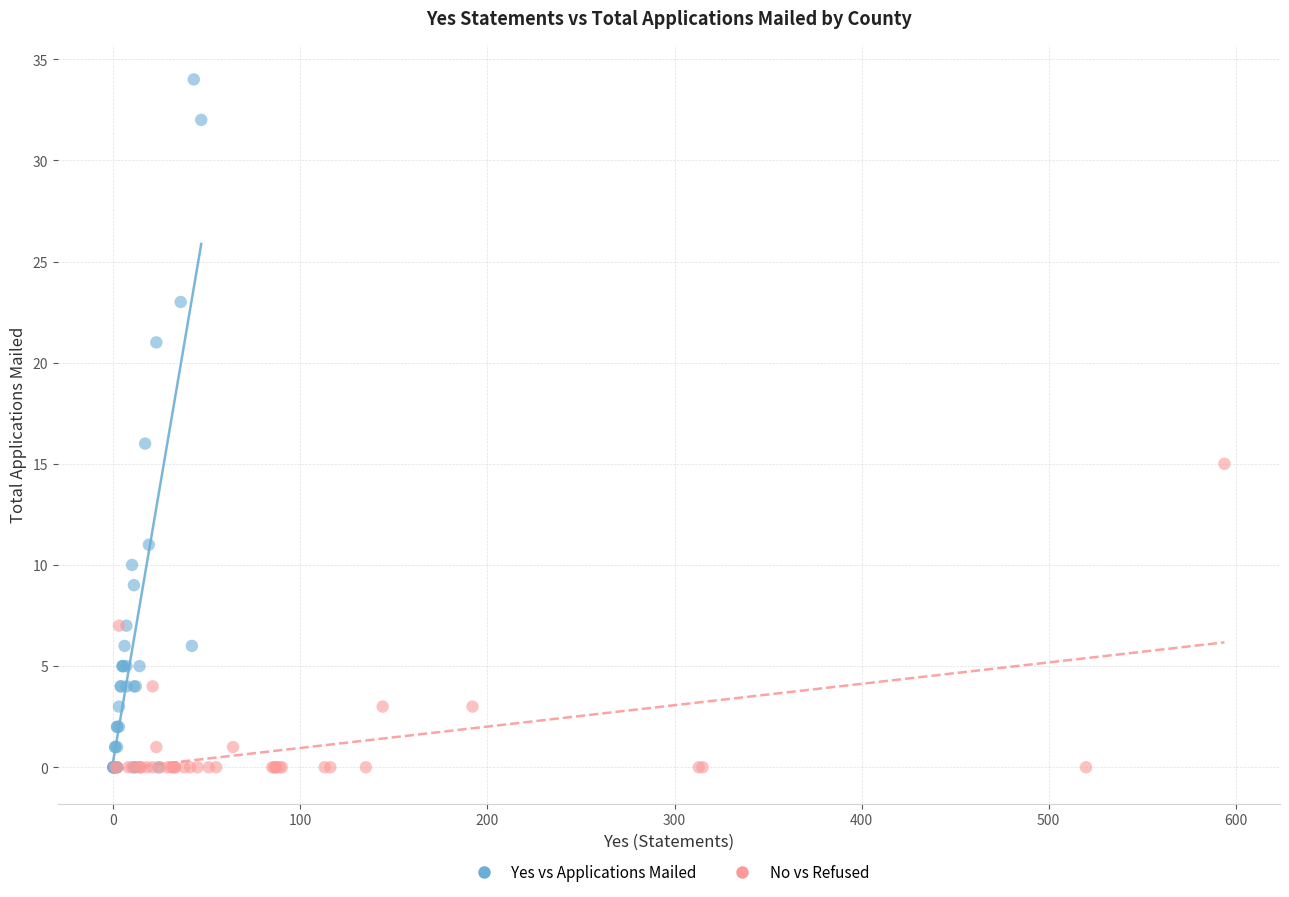

Which series contains the highest Y value?

Yes vs Applications Mailed